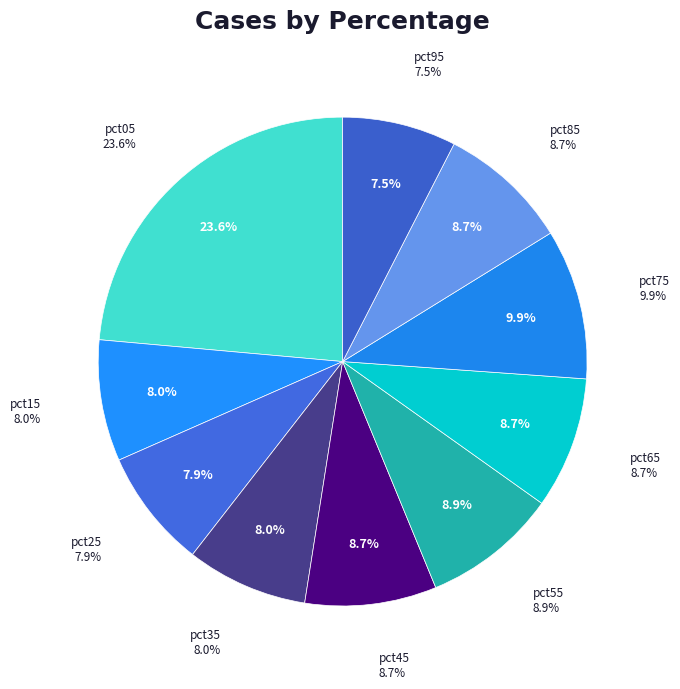

Does pct15 account for over 50% of the chart?

No